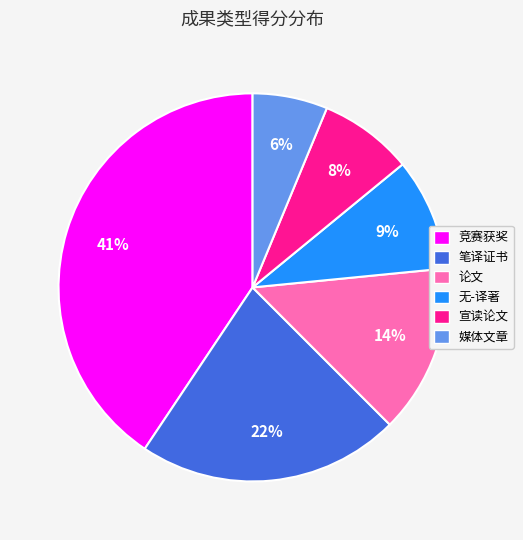

Is there a majority slice in this chart?

No